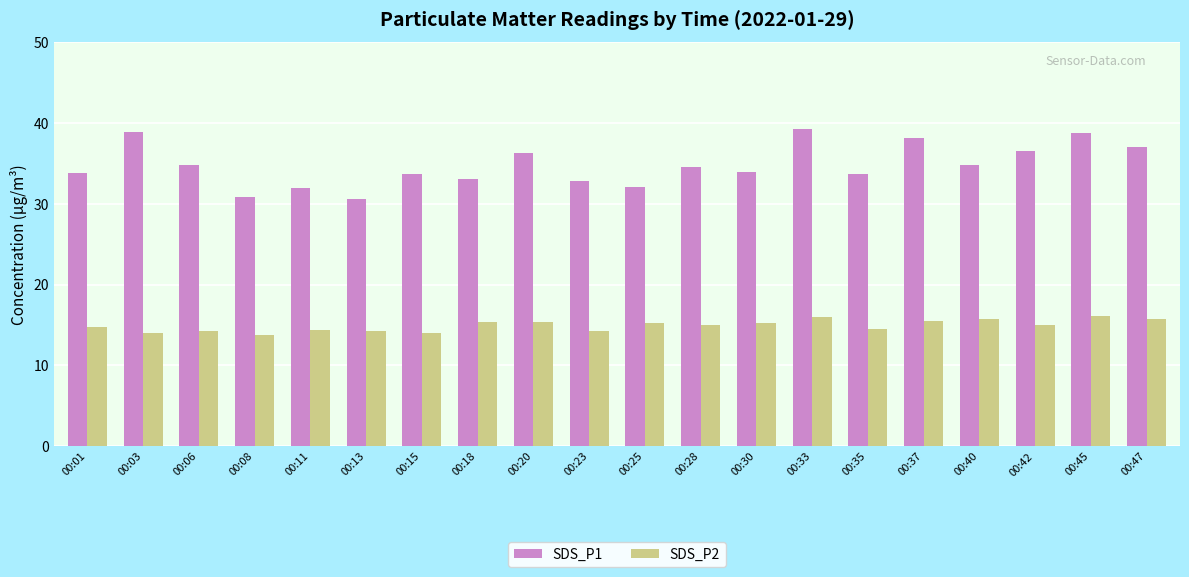

What is the value of the SDS_P2 bar at the 18th from the left?

15.0